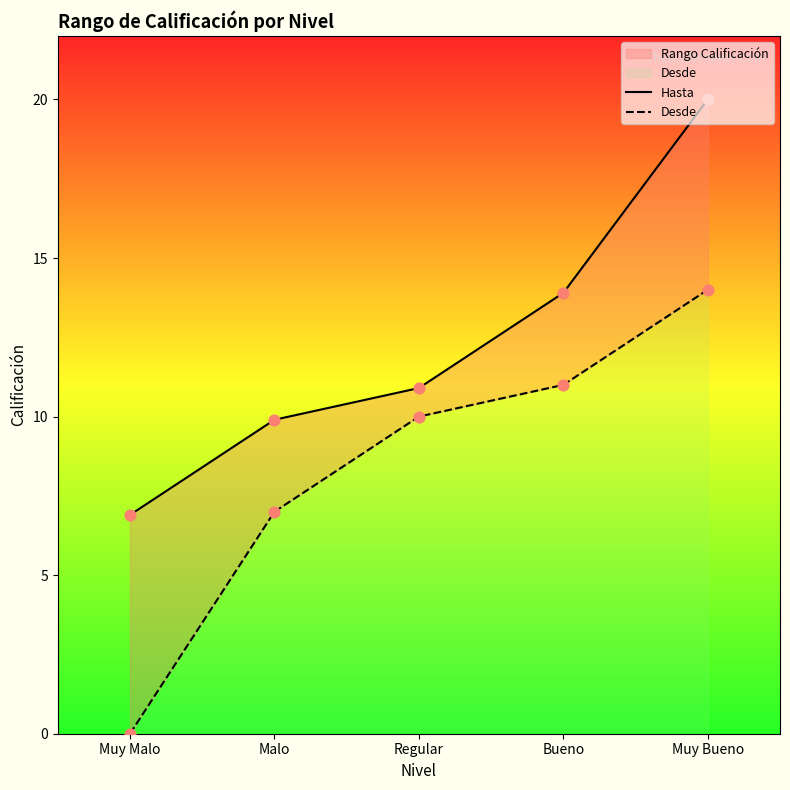

Which series reaches the minimum Y coordinate?

Desde